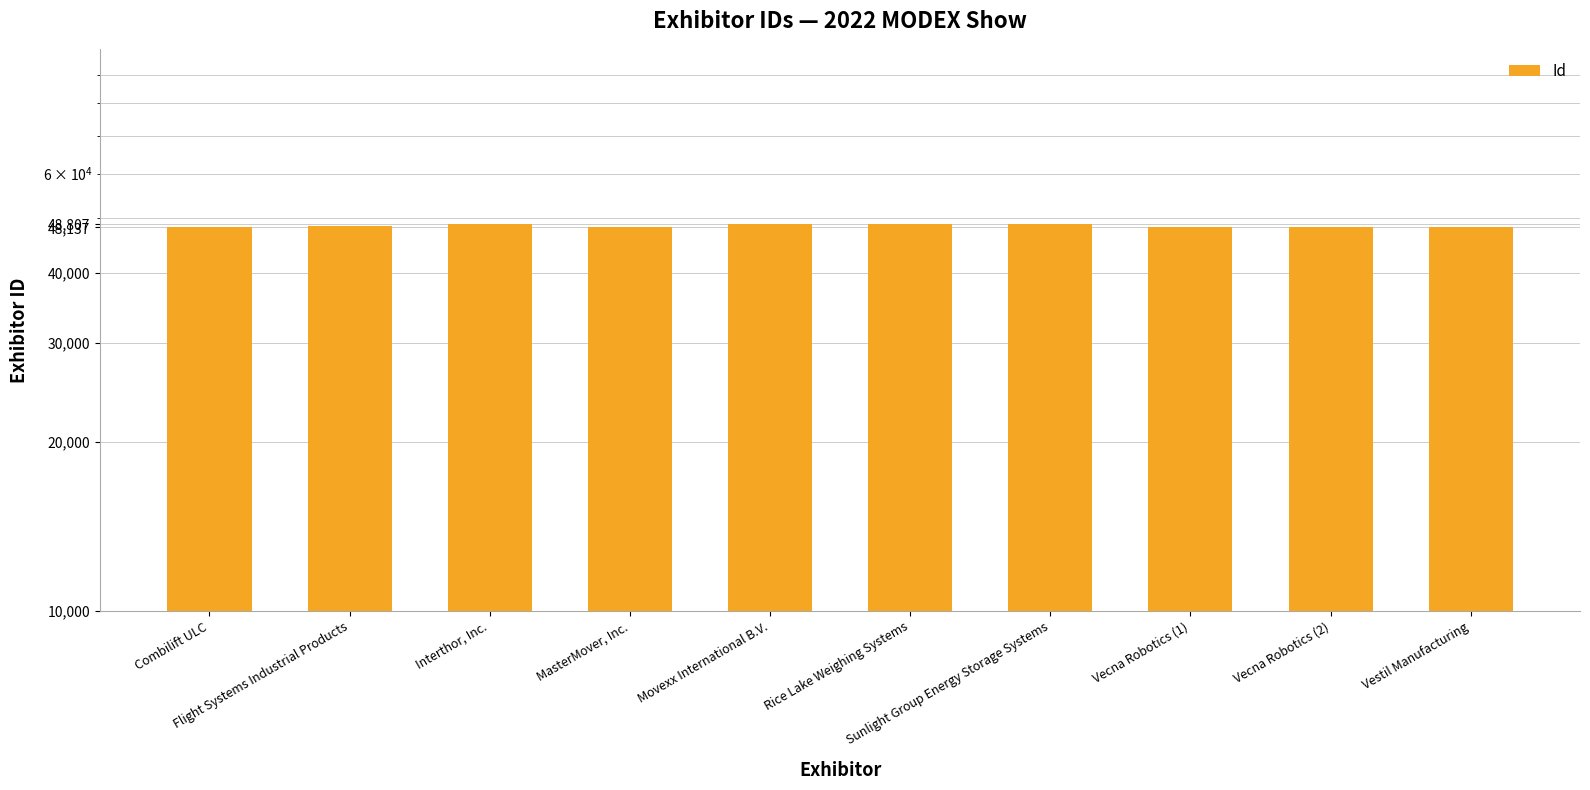

True or false: the data shows 31711 at Combilift ULC.

False